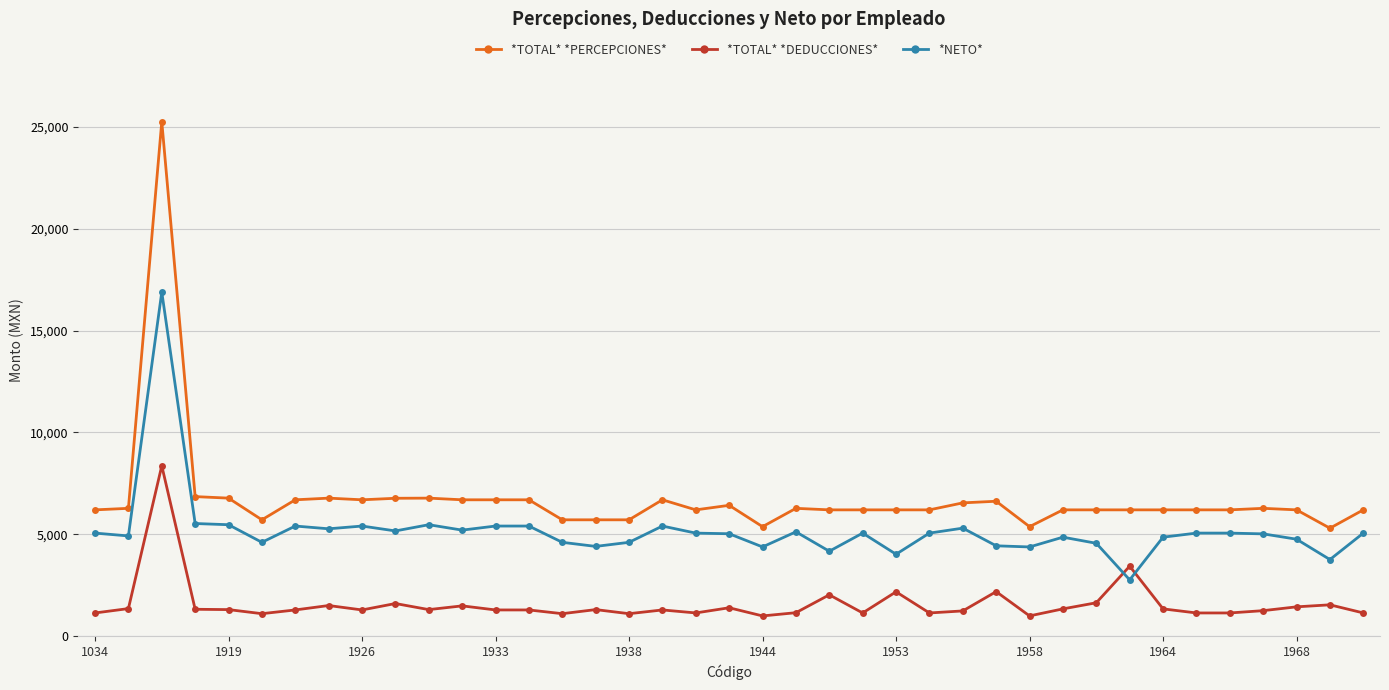

True or false: *NETO* and *TOTAL* *DEDUCCIONES* intersect in this chart.

True